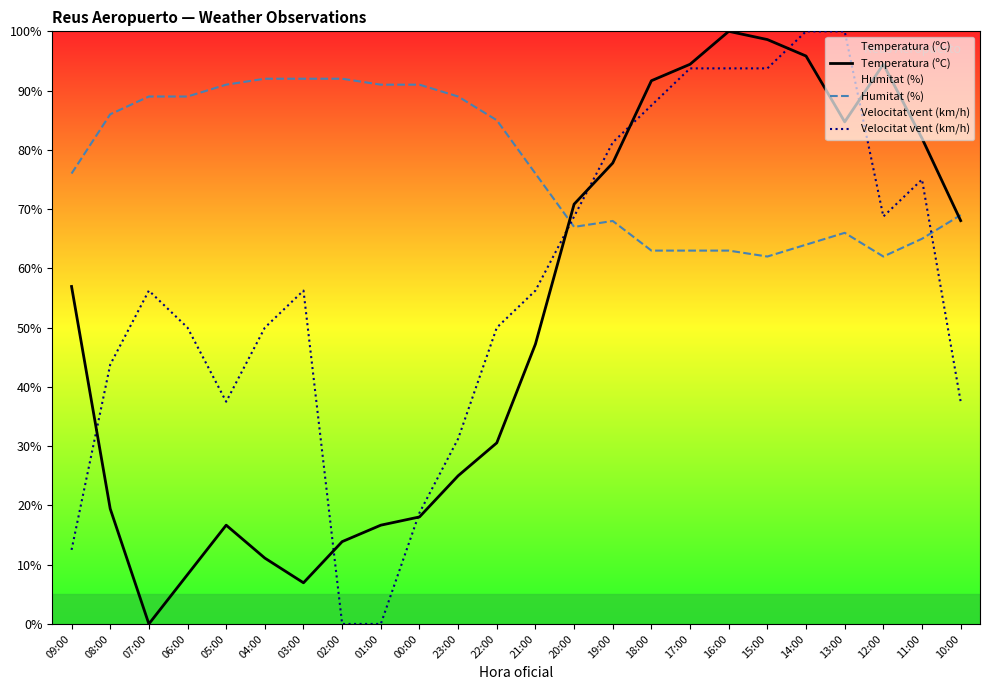

What is the label of the 3rd point from the left?

07:00